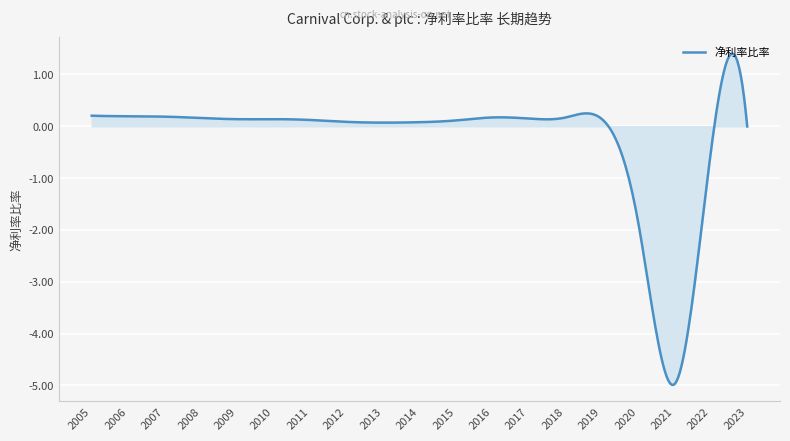

What is the difference between the maximum and minimum values?

6.4